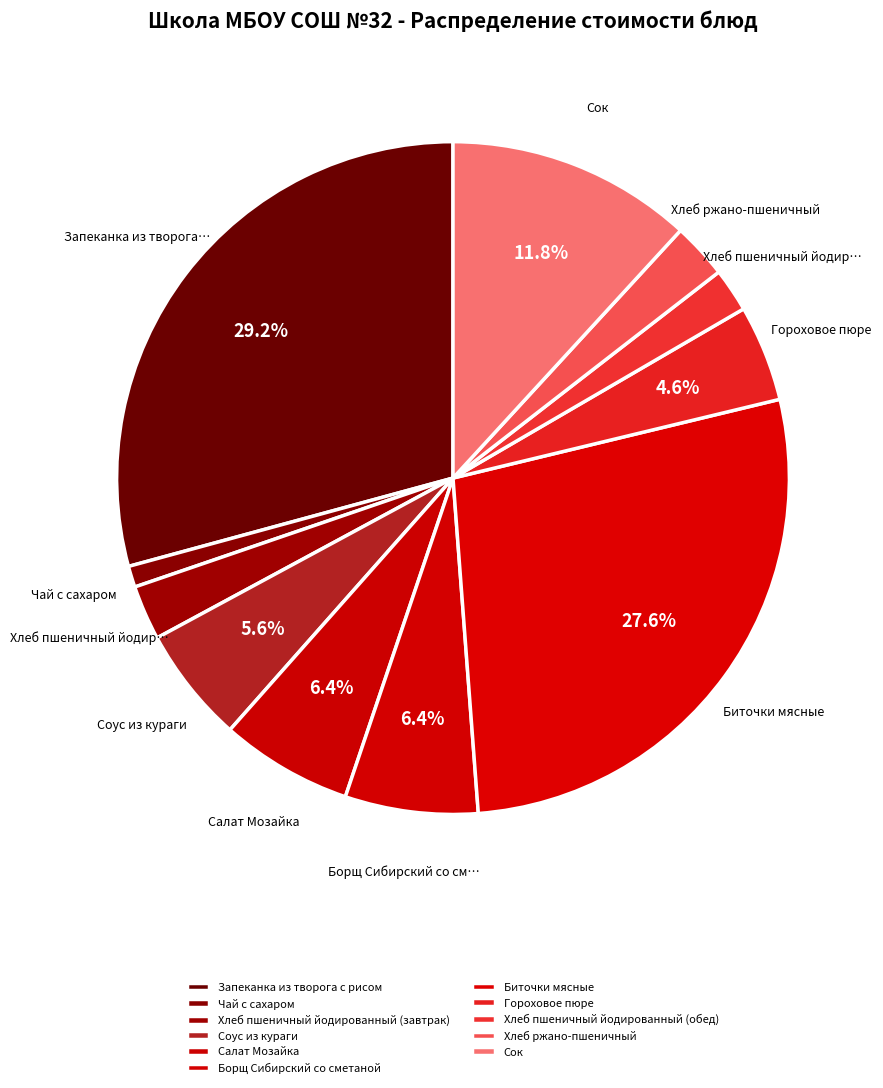

Is Чай с сахаром the majority of the pie?

No